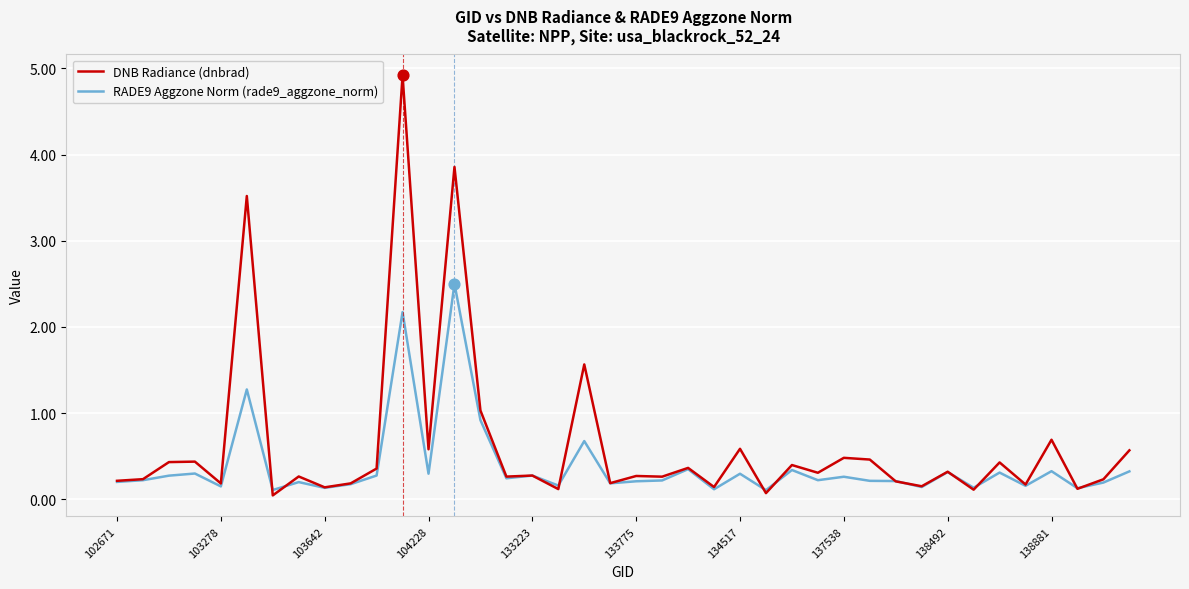

What are all the series names shown in the legend?

DNB Radiance (dnbrad), RADE9 Aggzone Norm (rade9_aggzone_norm)